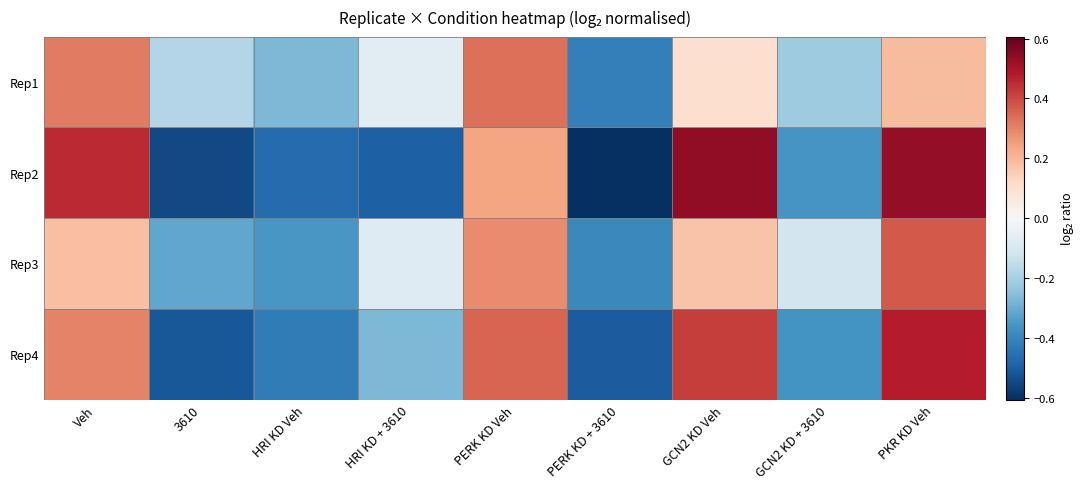

Reading left to right, extract all data points from this chart.

Rep1: Veh=0.3	3610=-0.2	HRI KD Veh=-0.3	HRI KD + 3610=-0.1	PERK KD Veh=0.3	PERK KD + 3610=-0.4	GCN2 KD Veh=0.1	GCN2 KD + 3610=-0.2	PKR KD Veh=0.2
Rep2: Veh=0.5	3610=-0.5	HRI KD Veh=-0.5	HRI KD + 3610=-0.5	PERK KD Veh=0.2	PERK KD + 3610=-0.6	GCN2 KD Veh=0.5	GCN2 KD + 3610=-0.4	PKR KD Veh=0.5
Rep3: Veh=0.2	3610=-0.3	HRI KD Veh=-0.4	HRI KD + 3610=-0.1	PERK KD Veh=0.3	PERK KD + 3610=-0.4	GCN2 KD Veh=0.2	GCN2 KD + 3610=-0.1	PKR KD Veh=0.4
Rep4: Veh=0.3	3610=-0.5	HRI KD Veh=-0.4	HRI KD + 3610=-0.3	PERK KD Veh=0.4	PERK KD + 3610=-0.5	GCN2 KD Veh=0.4	GCN2 KD + 3610=-0.4	PKR KD Veh=0.5